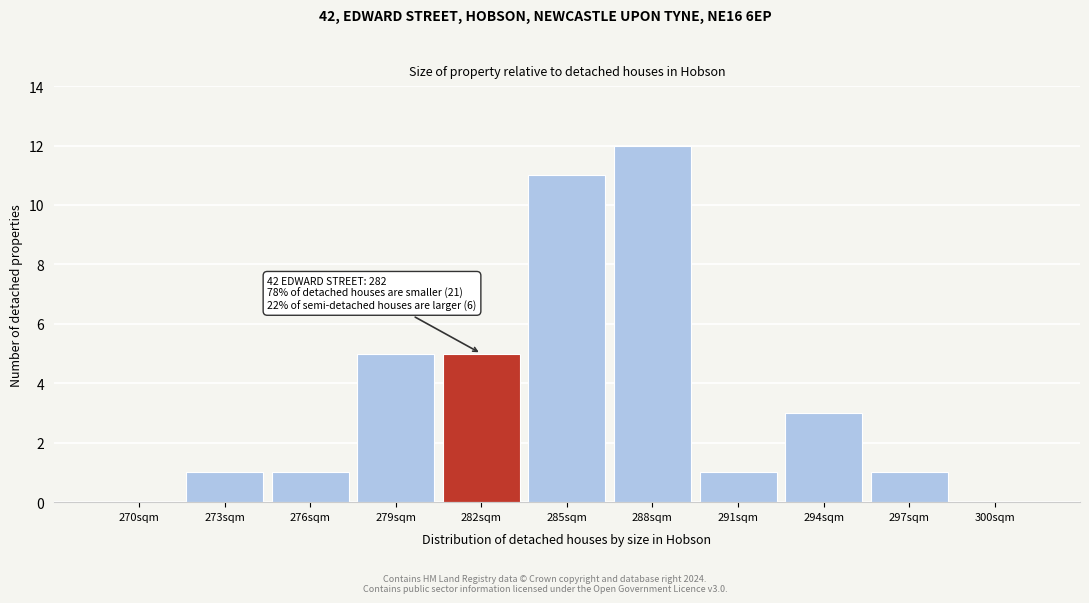

Reading right to left, transcribe all the data shown in this chart.

300sqm=0	297sqm=1	294sqm=3	291sqm=1	288sqm=12	285sqm=11	282sqm=5	279sqm=5	276sqm=1	273sqm=1	270sqm=0